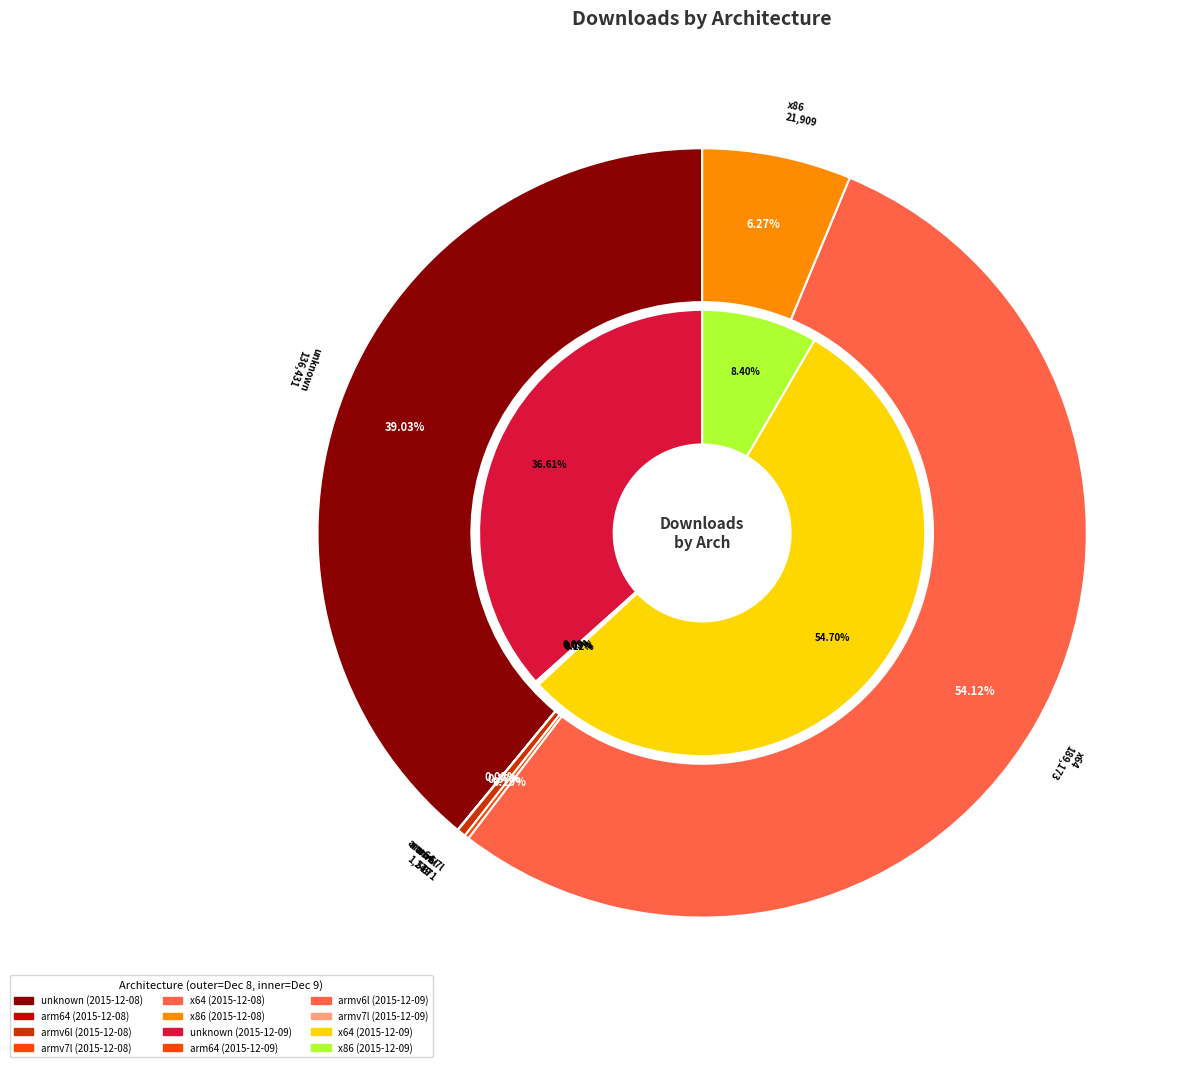

How many slices are in this pie chart?

6